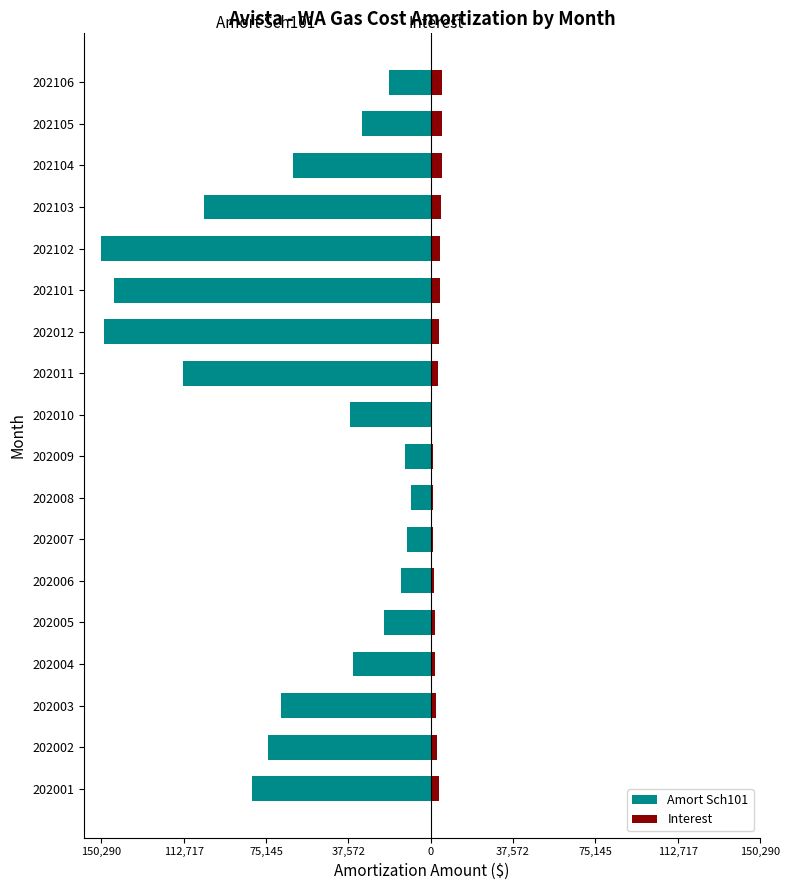

Reading right to left, extract all data points from this chart.

Amort Sch101: -19191.7	-31217.8	-62645.5	-103211.0	-150290.3	-144587.3	-148899.0	-113128.0	-36716.9	-11645.4	-9157.9	-10770.0	-13585.3	-21175.0	-35503.3	-68454.7	-74260.2	-81400.1
Interest: 5306.9	5223.6	5081.6	4841.9	4484.0	4071.0	3662.8	3287.2	741.9	950.9	1031.4	1106.5	1645.5	1795.5	2021.0	2530.4	3114.5	3741.8